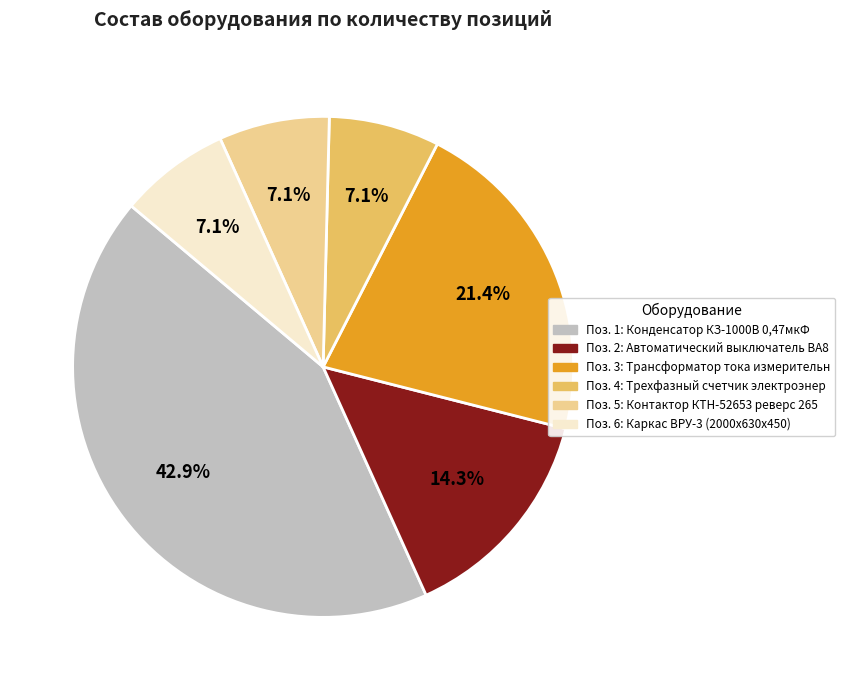

To the nearest percent, what is the average slice percentage?

17%